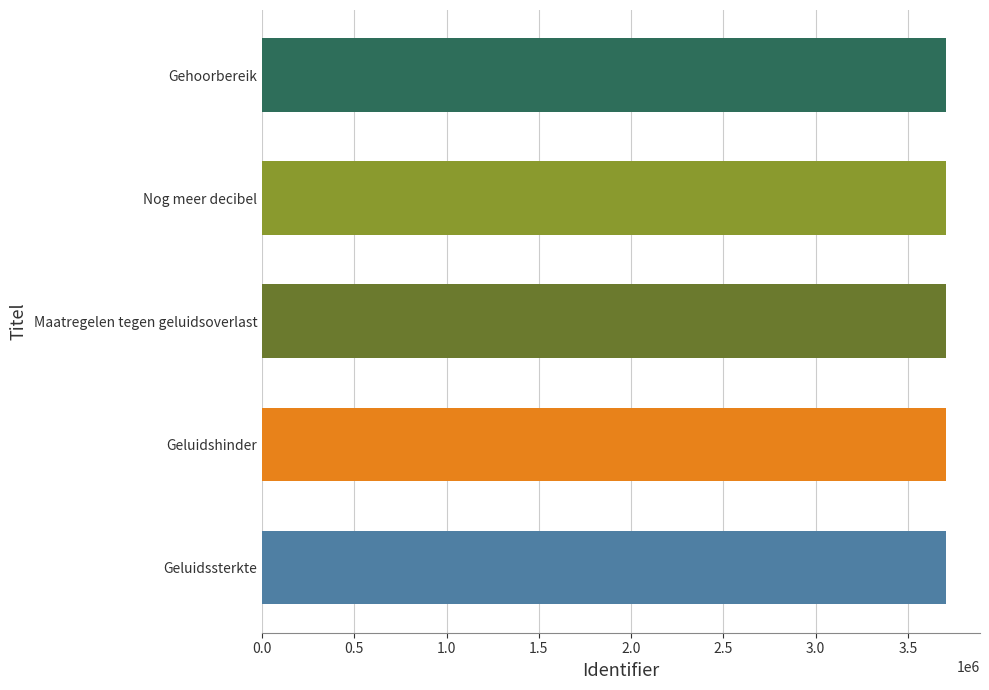

What is the difference between the maximum and minimum values?

10